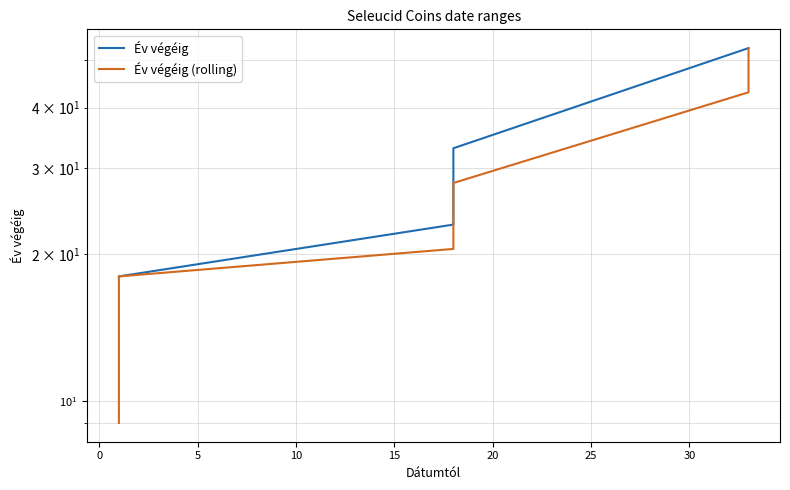

Does the chart display data point markers on the line(s)?

No